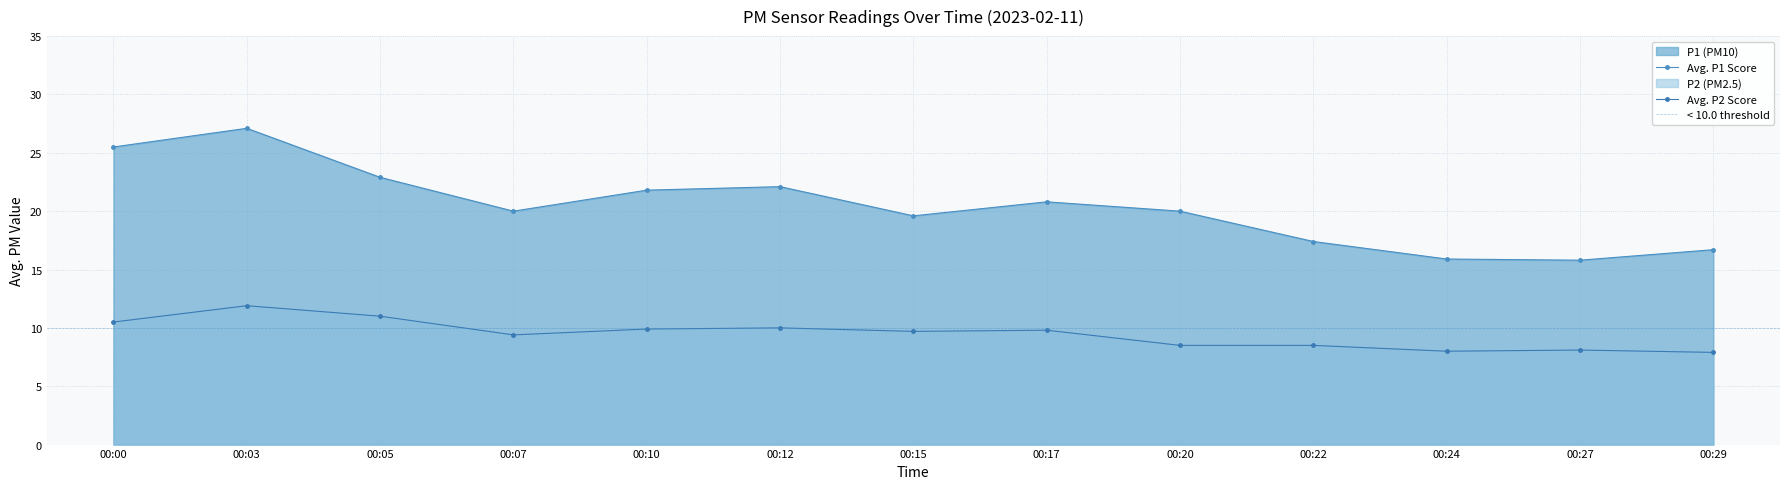

Between 00:10 and 00:17, which series saw the biggest shift?

P1